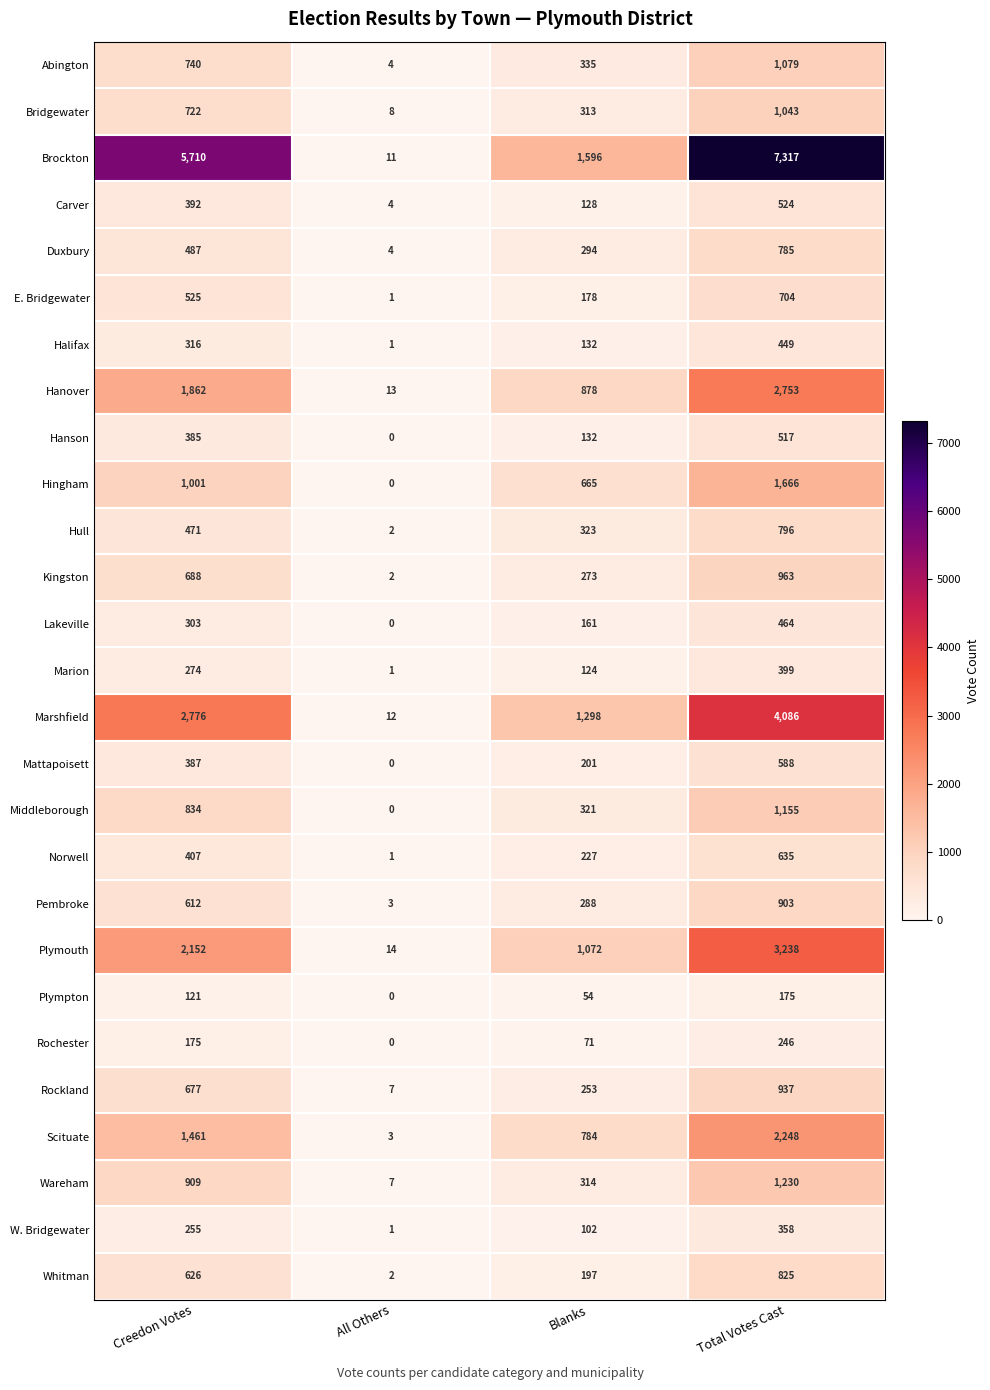

How many series are shown in this chart?

27